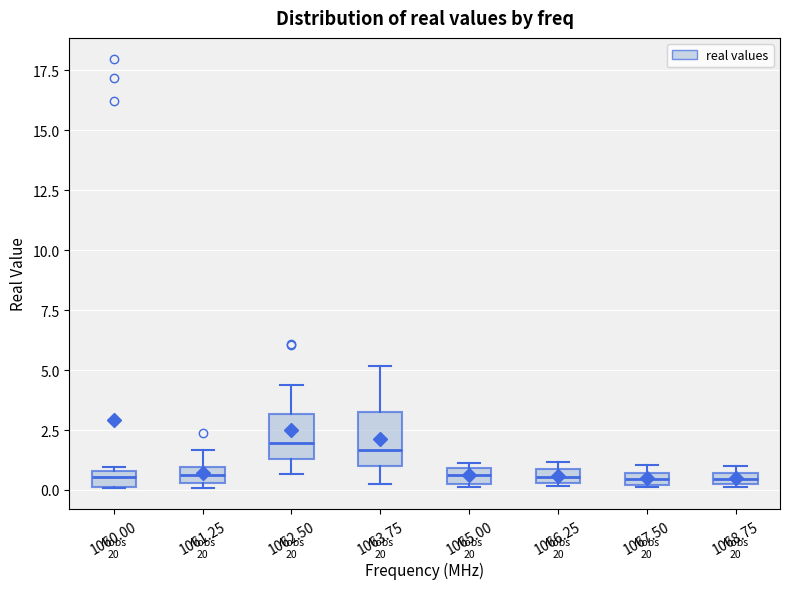

Where is the lower edge of the box at x = 1060.00 on the y-axis? The values are not printed on the chart, so give them approximately, as read against the axis.

0.0